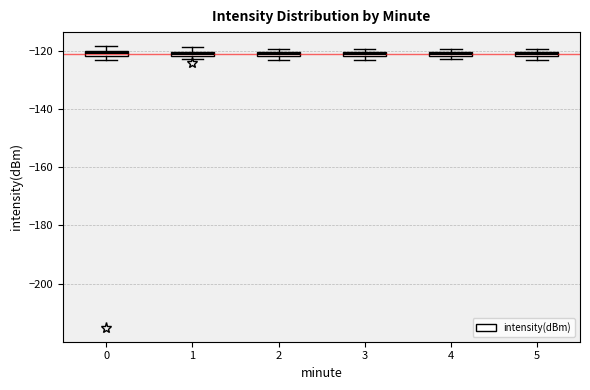

Where is the lower edge of the box at x = 5 on the y-axis? The values are not printed on the chart, so give them approximately, as read against the axis.

-122